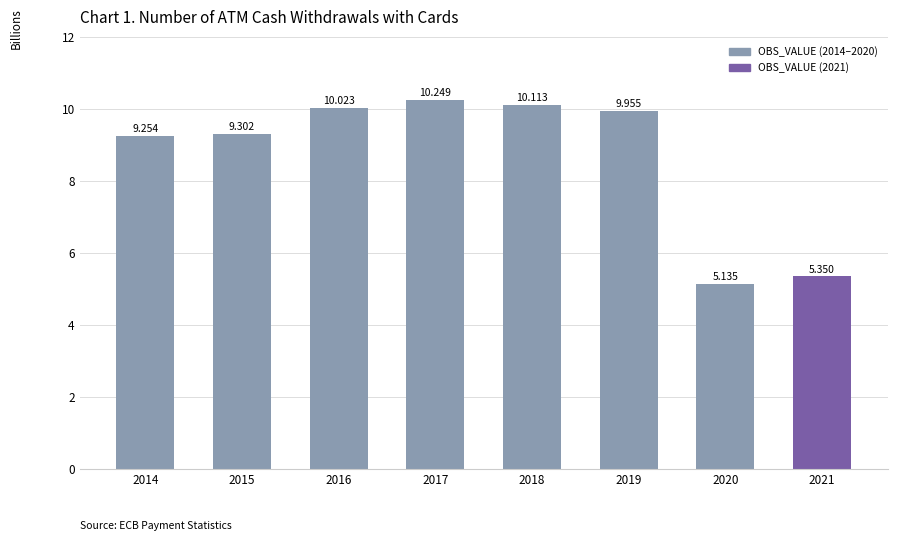

Between 2014 and 2021, which is larger?

2014